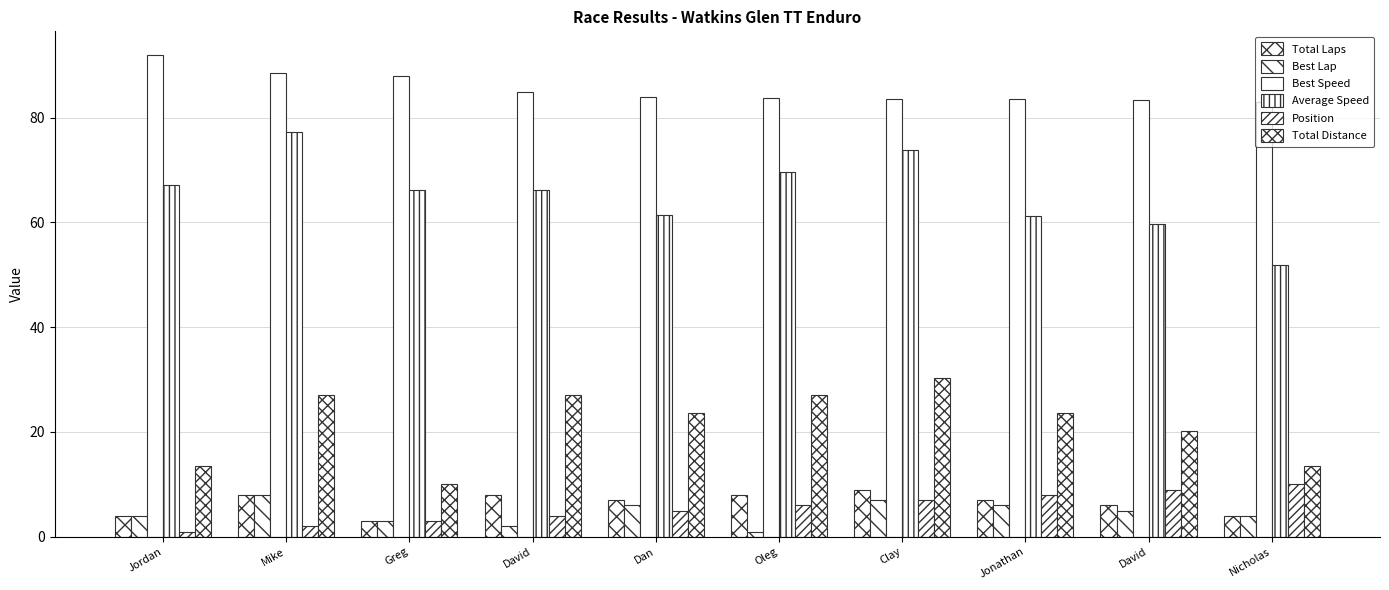

How many bars are there in total?

60